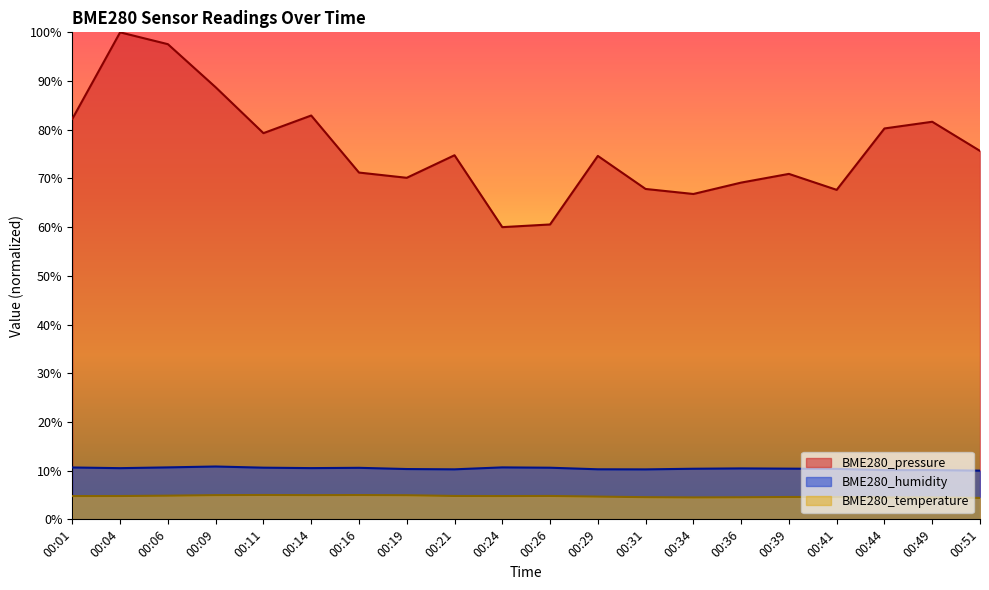

At which category is the sum across all series the highest?

00:04